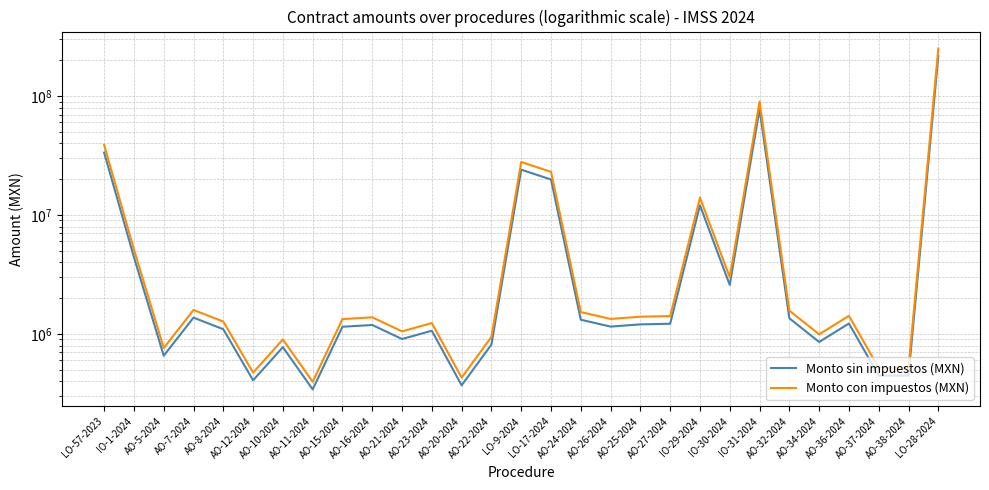

Reading left to right, extract all data points from this chart.

Monto sin impuestos (MXN): 33497517.1	4426428.7	656371.5	1372320.0	1096026.3	408134.4	774442.3	342000.0	1150000.0	1189894.0	907000.0	1064673.8	370000.0	814649.1	24056719.3	19895679.7	1317784.2	1153428.8	1204316.3	1218905.8	12062400.4	2582261.4	77529967.0	1355948.6	856400.3	1225000.0	446661.9	446661.9	216166296.3
Monto con impuestos (MXN): 38857119.8	5134657.2	761391.0	1591891.2	1271390.5	473435.9	898353.0	396720.0	1334000.0	1380277.1	1052120.0	1235021.6	429200.0	944992.9	27905794.4	23078988.4	1528629.7	1337977.4	1397006.9	1413930.7	13992384.5	2995423.2	89934761.8	1572900.3	993424.4	1421000.0	518127.8	518127.8	250752903.7